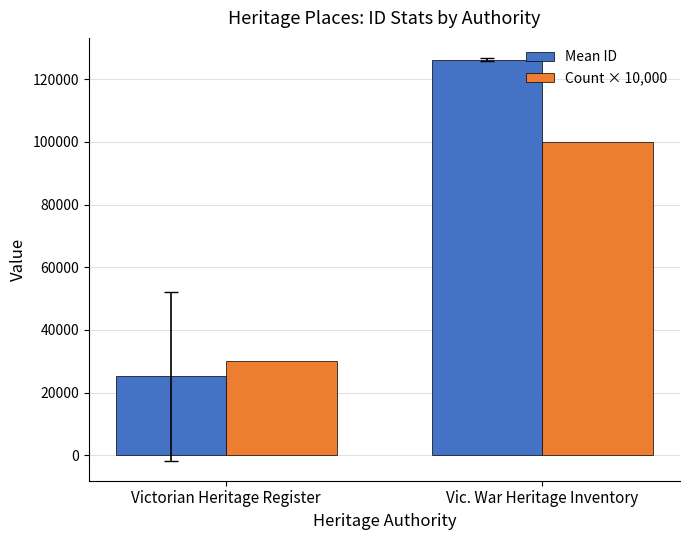

At which category does the chart reach its minimum across all series?

Victorian Heritage Register